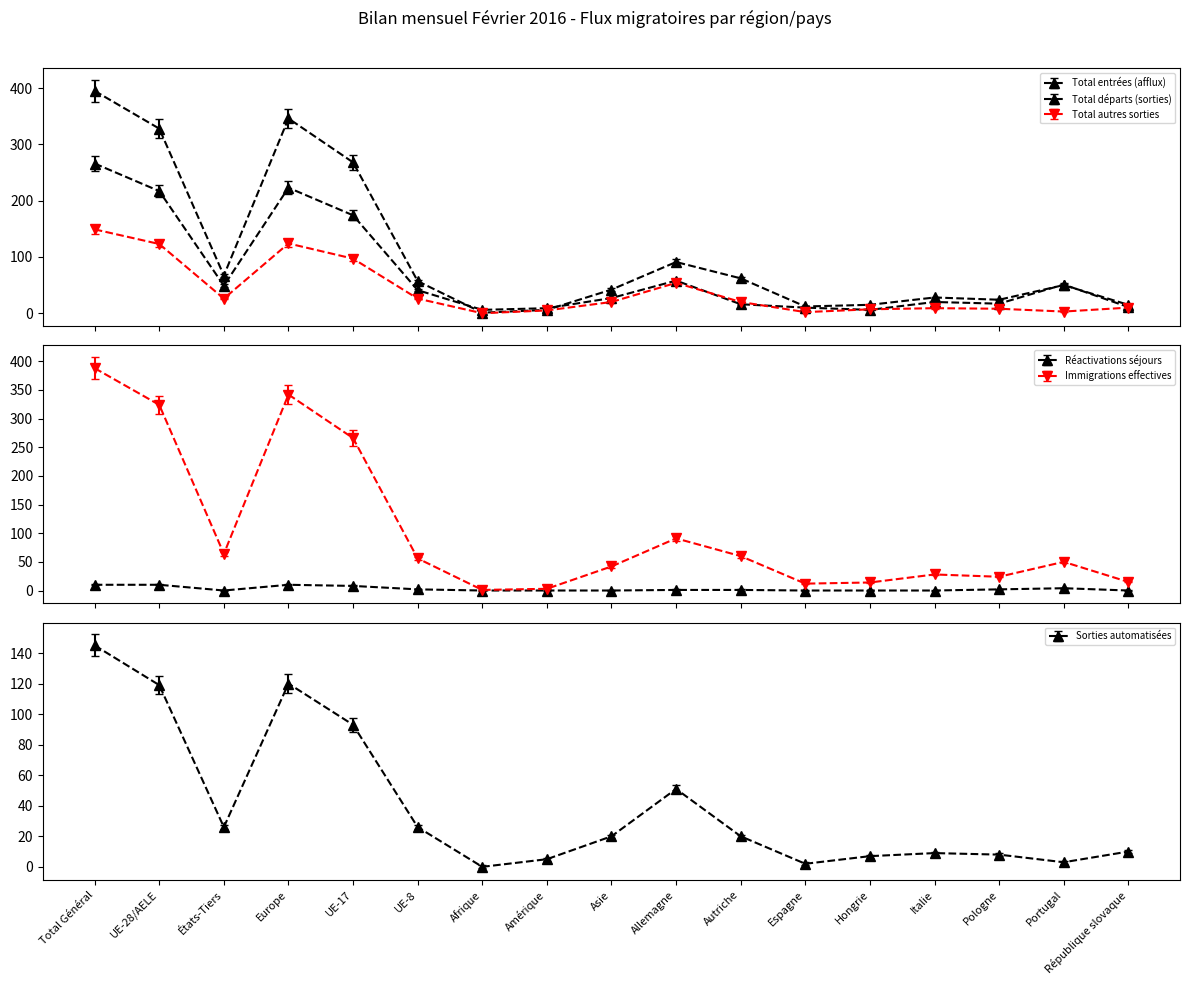

What are all the series names shown in the legend?

Total entrées (afflux), Total départs (sorties), Total autres sorties, Réactivations séjours, Immigrations effectives, Sorties automatisées